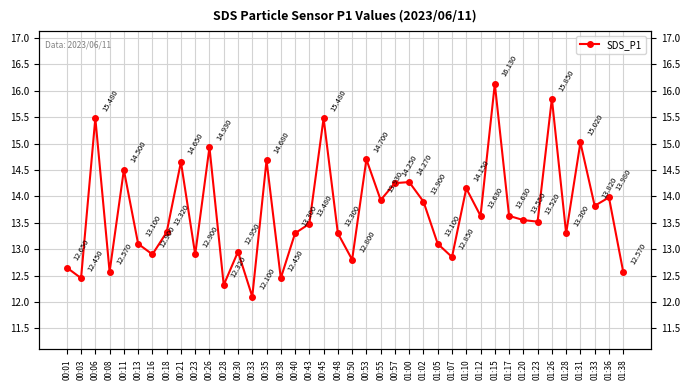

What is the label of the 37th point from the left?

01:31